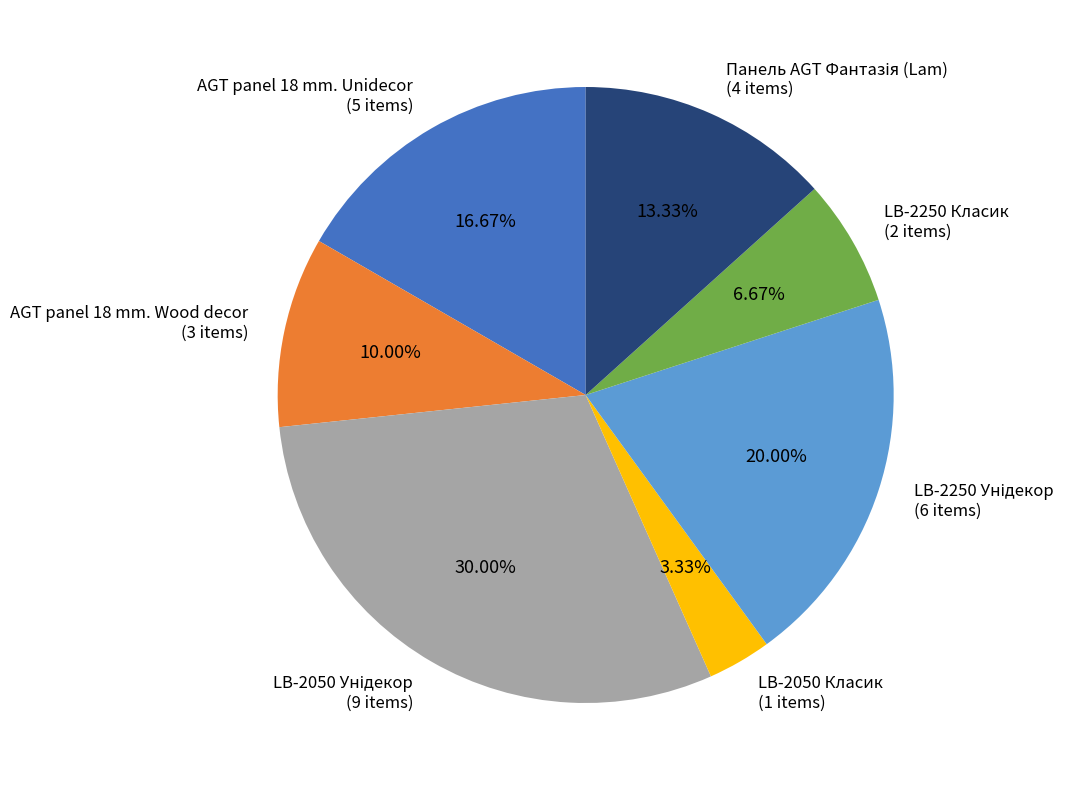

To the nearest percent, what is the average slice percentage?

14%